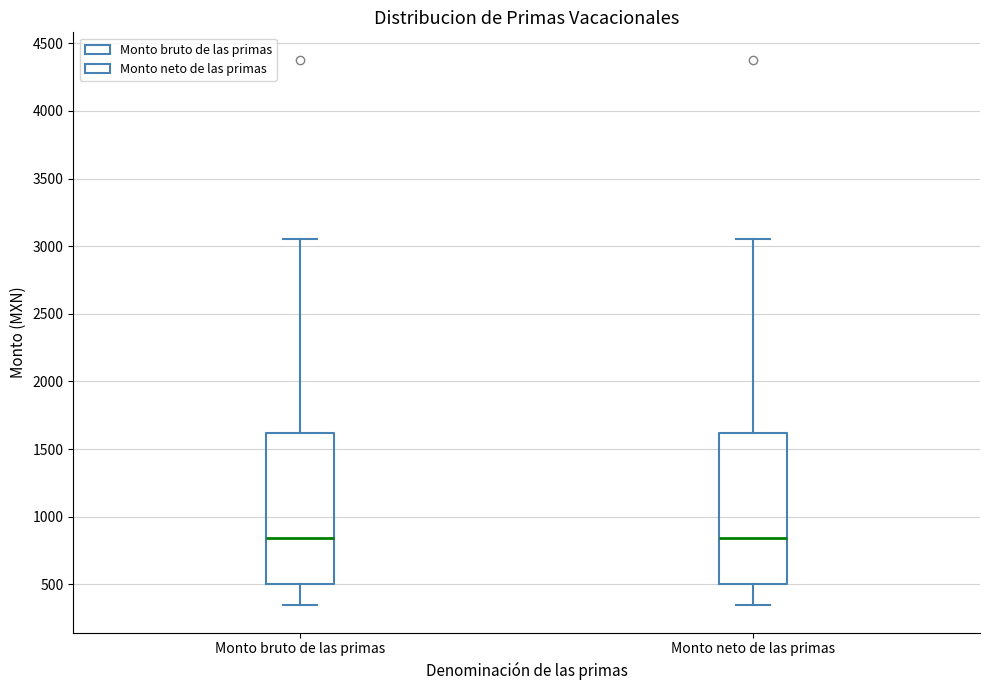

Reading left to right, transcribe this box plot: for each box, give where its median line is, the range the box spans, and where its two whiskers end, as read against the y-axis. The values are not printed on the chart, so give them approximately, as read against the axis.

Monto bruto de las primas: median 850, box 500 to 1600, whiskers 350 to 3050
Monto neto de las primas: median 850, box 500 to 1600, whiskers 350 to 3050